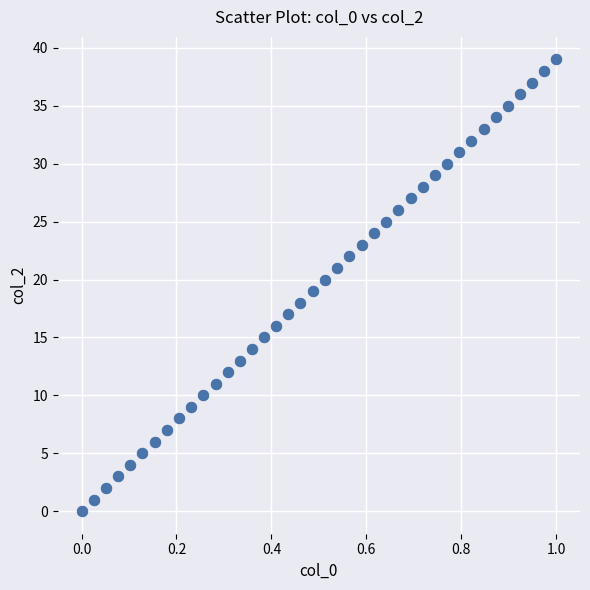

What is the range of Y values (max minus min)?

39